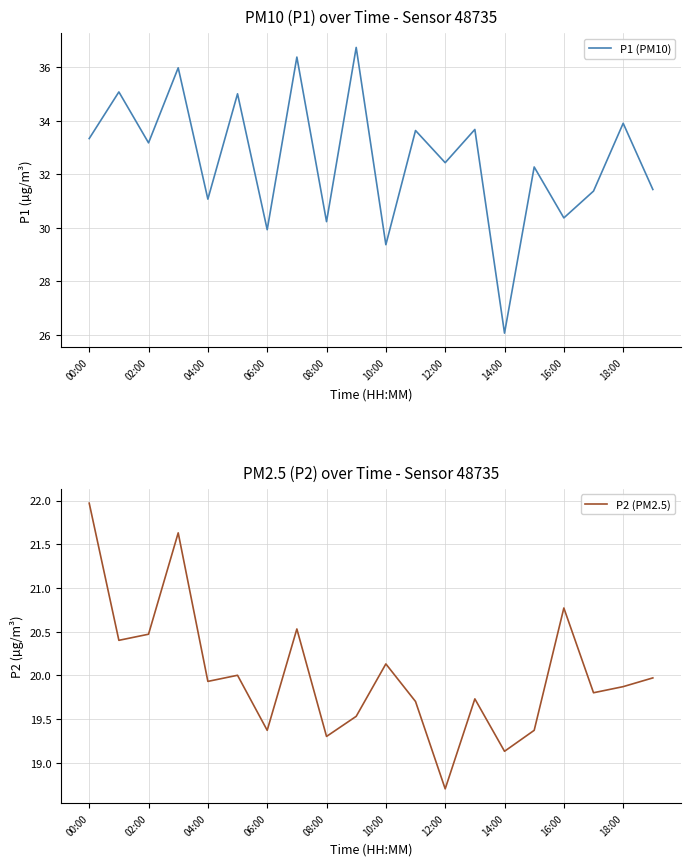

Rank the series by their maximum value, from highest to lowest.

P1 (PM10), P2 (PM2.5)